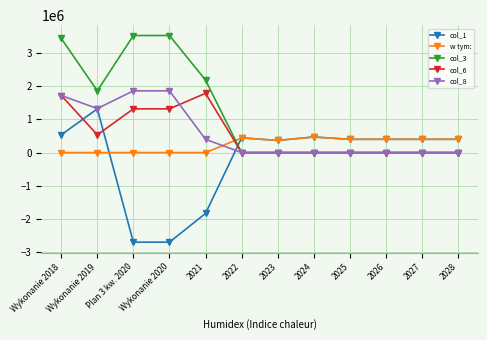

What is the difference between the maximum and minimum values in the w tym: series?

470000.0